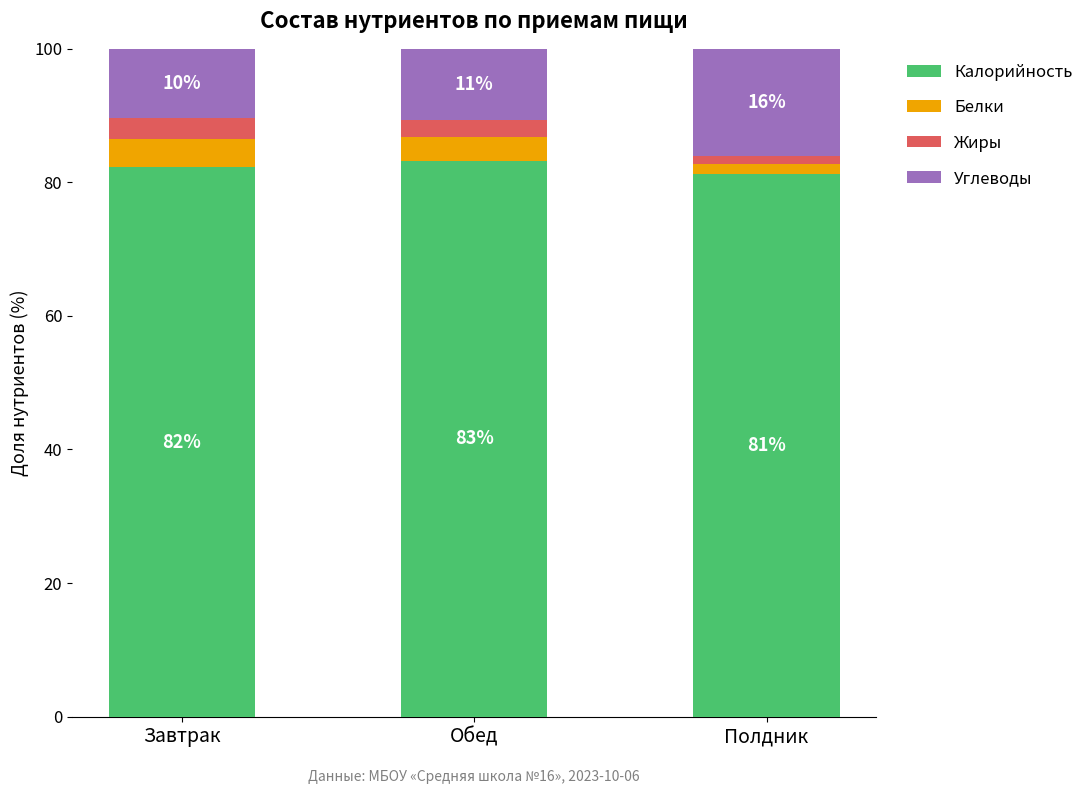

List the labels in order of Калорийность value, smallest first.

Полдник, Завтрак, Обед